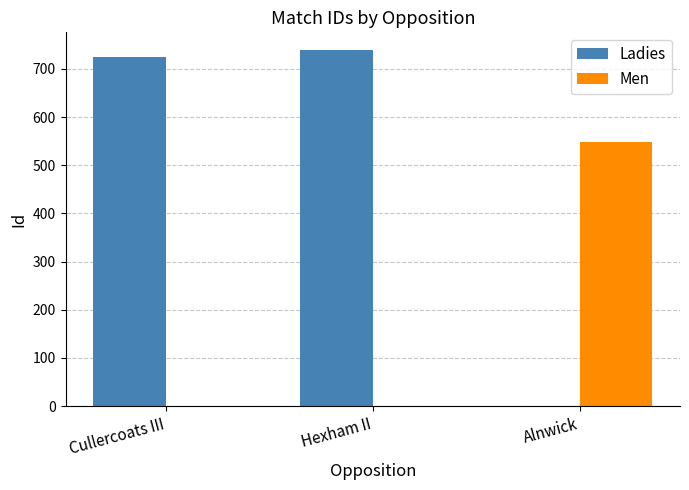

At which category is the sum across all series the highest?

Hexham II